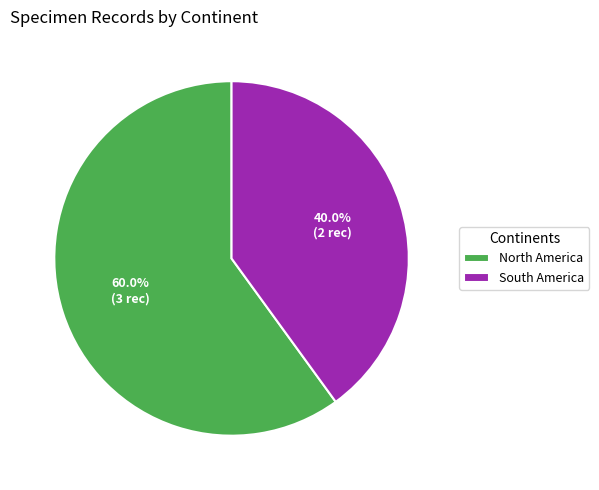

How many segments does this pie chart have?

2